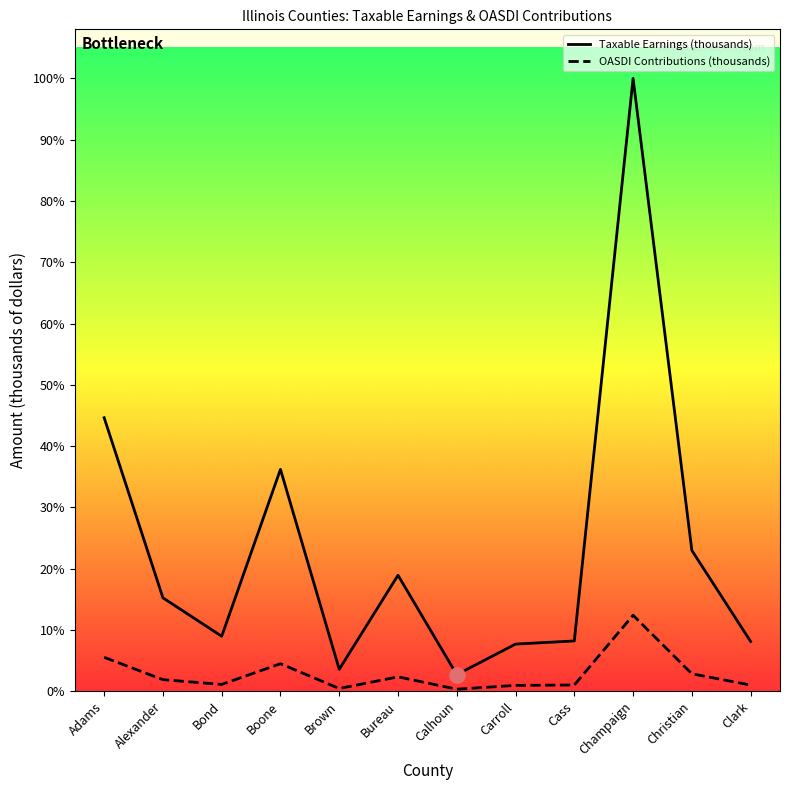

What is the total value across all series at Clark?

254823